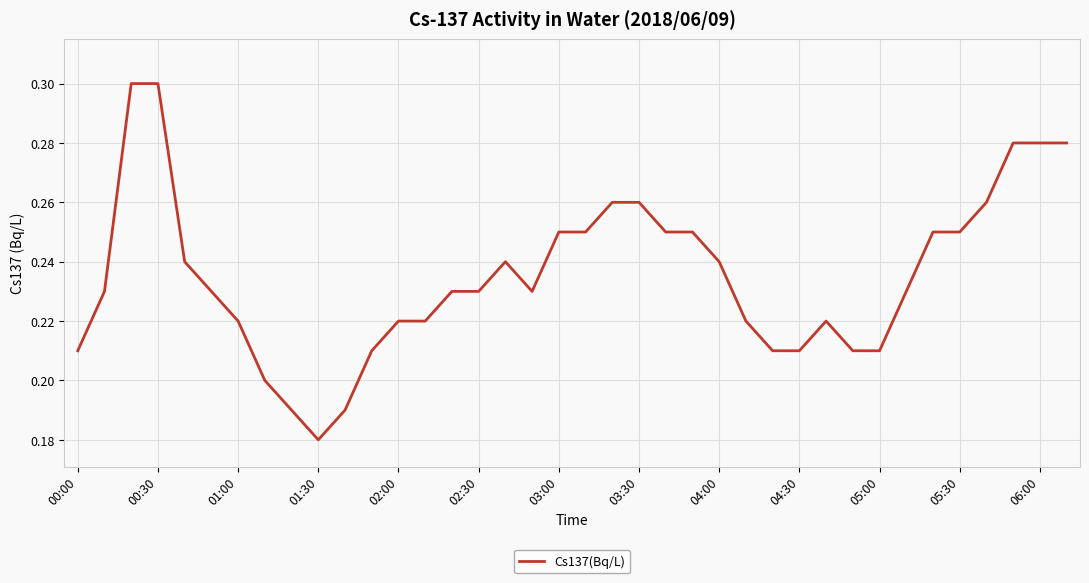

What is the difference between the maximum and minimum values?

0.1